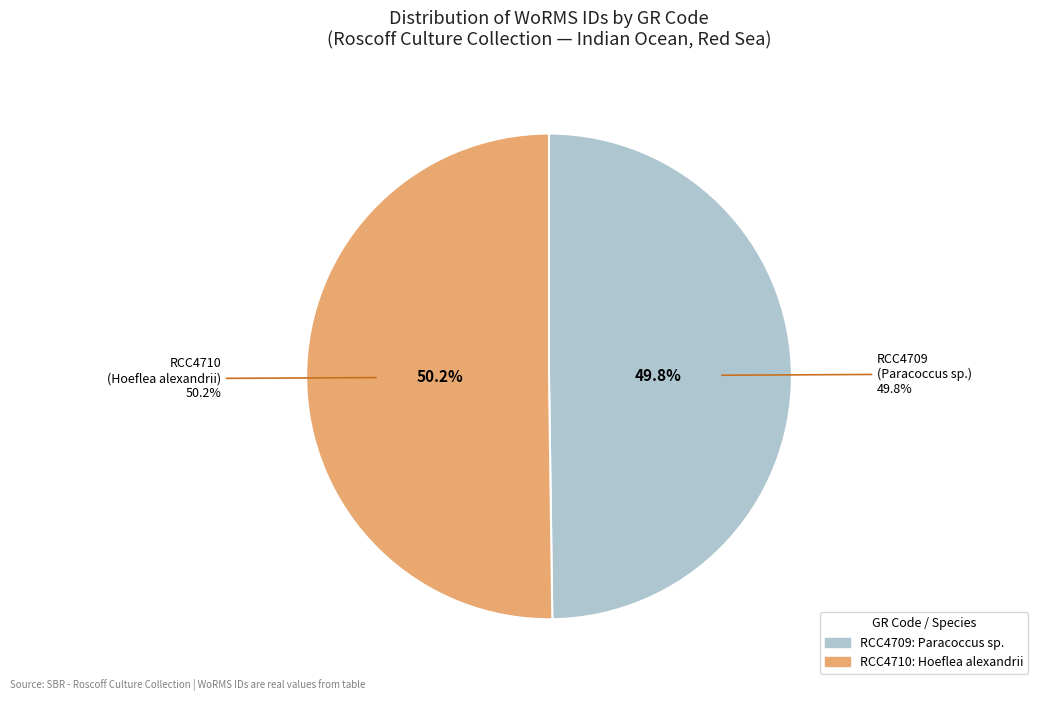

Does RCC4709 represent more than half of the total?

No